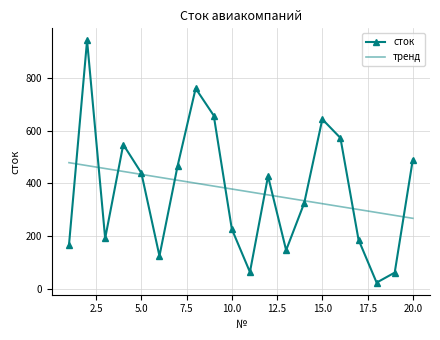

Which series has the largest range (max minus min)?

сток